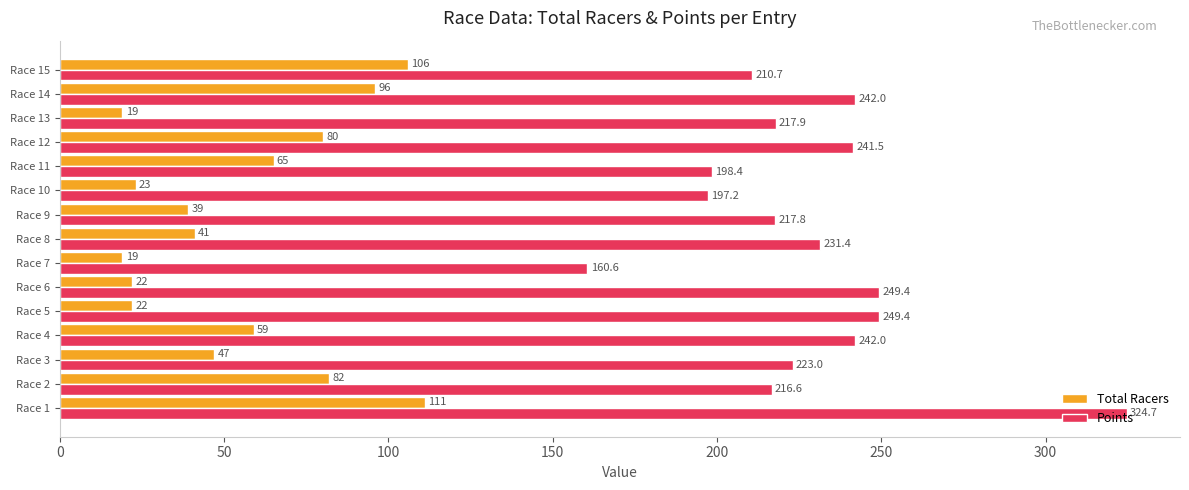

What is the minimum value shown in the chart?

19.0